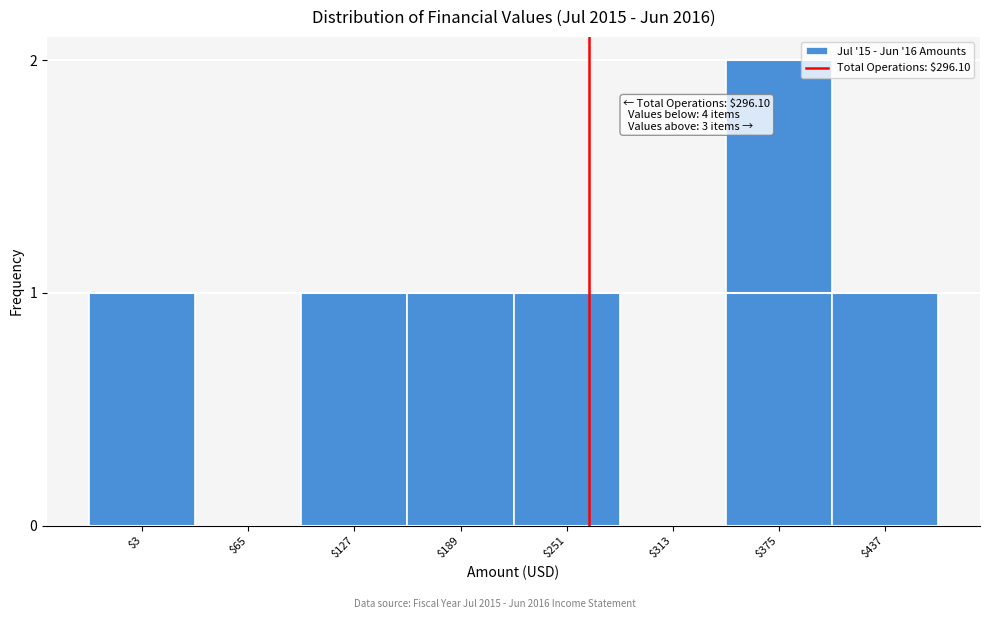

Which category has the highest value across all series?

$375